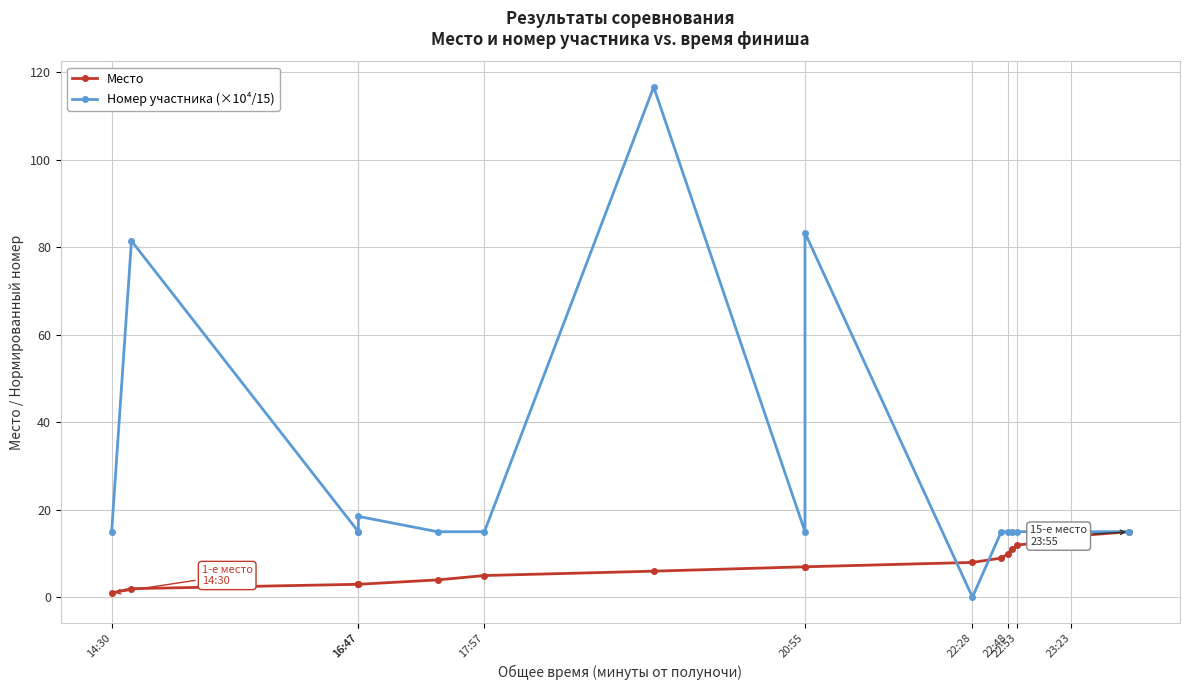

Reading left to right, list all the values displayed in this chart.

Место: 1.0	2.0	3.0	3.0	3.0	4.0	5.0	6.0	7.0	7.0	8.0	9.0	10.0	11.0	12.0	13.0	14.0	15.0
Номер участника (×10⁴/15): 15.0	81.5	15.0	15.0	18.5	15.0	15.0	116.7	15.0	83.3	0.1	15.0	15.0	15.0	15.0	15.0	15.0	15.0